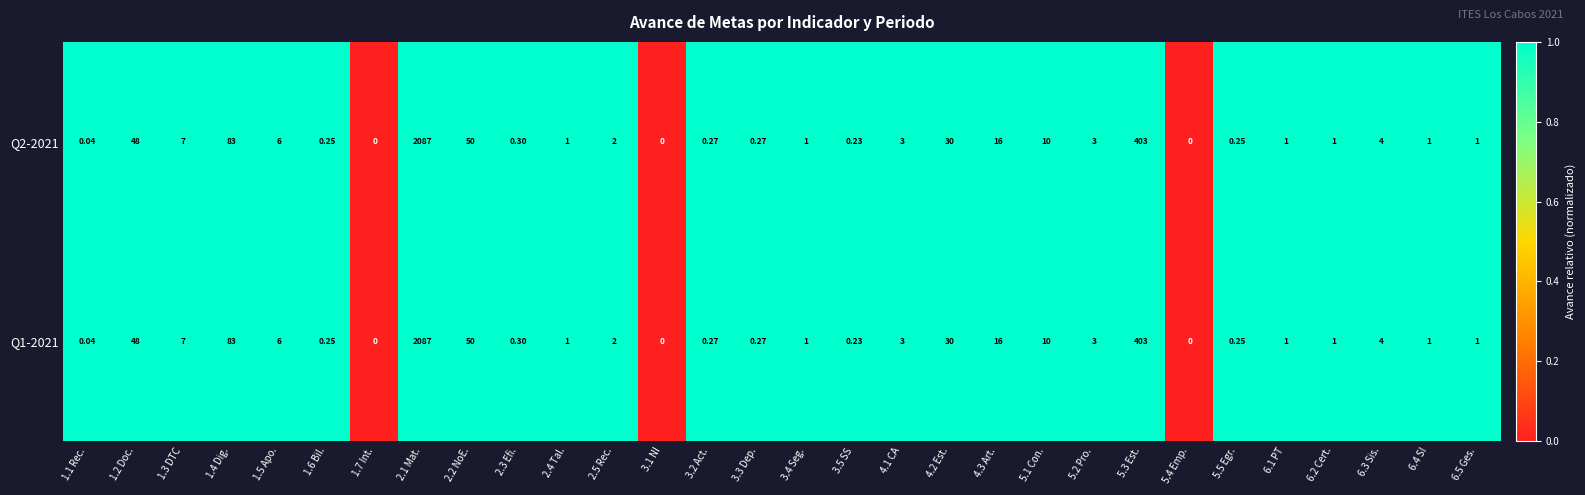

Is the value of Q1-2021 at 1.6 Bil. greater than the value of Q2-2021 at 4.2 Est.?

No